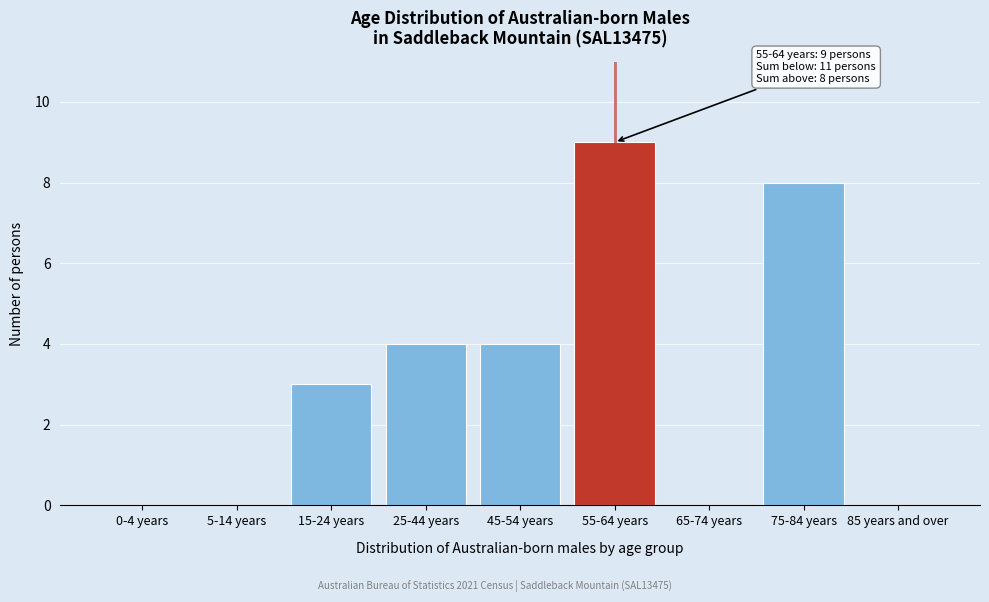

Reading left to right, extract all data points from this chart.

0-4 years=0	5-14 years=0	15-24 years=3	25-44 years=4	45-54 years=4	55-64 years=9	65-74 years=0	75-84 years=8	85 years and over=0